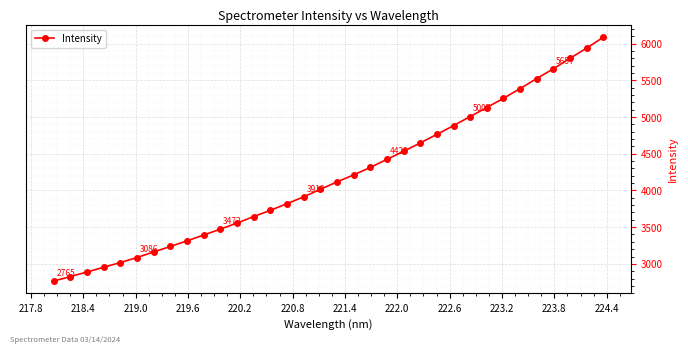

What is the greatest value displayed?

6086.2